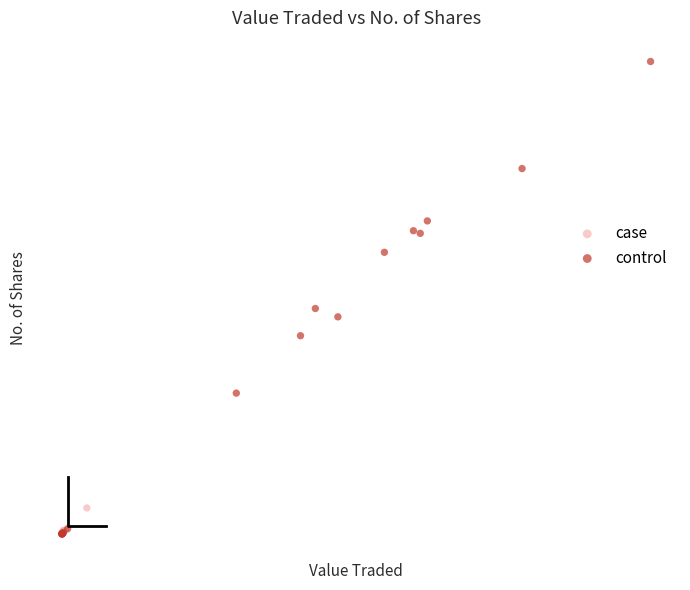

Which series reaches the maximum Y coordinate?

control